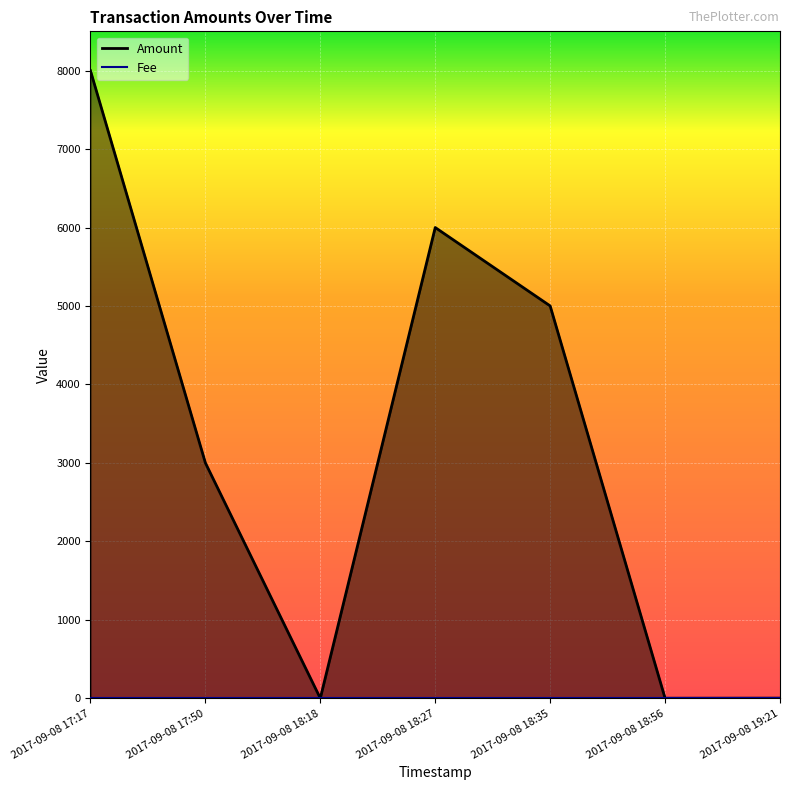

What is the approximate value at 2017-09-08 18:35, to the nearest 100?

5000